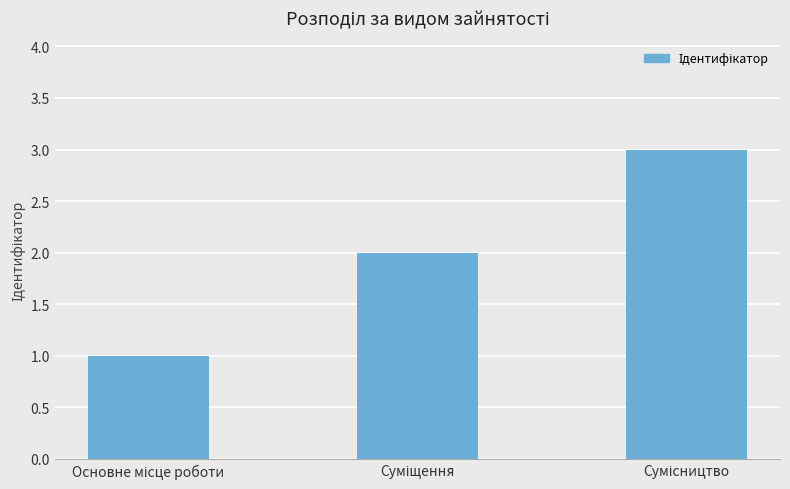

What is the maximum value shown in the chart?

3